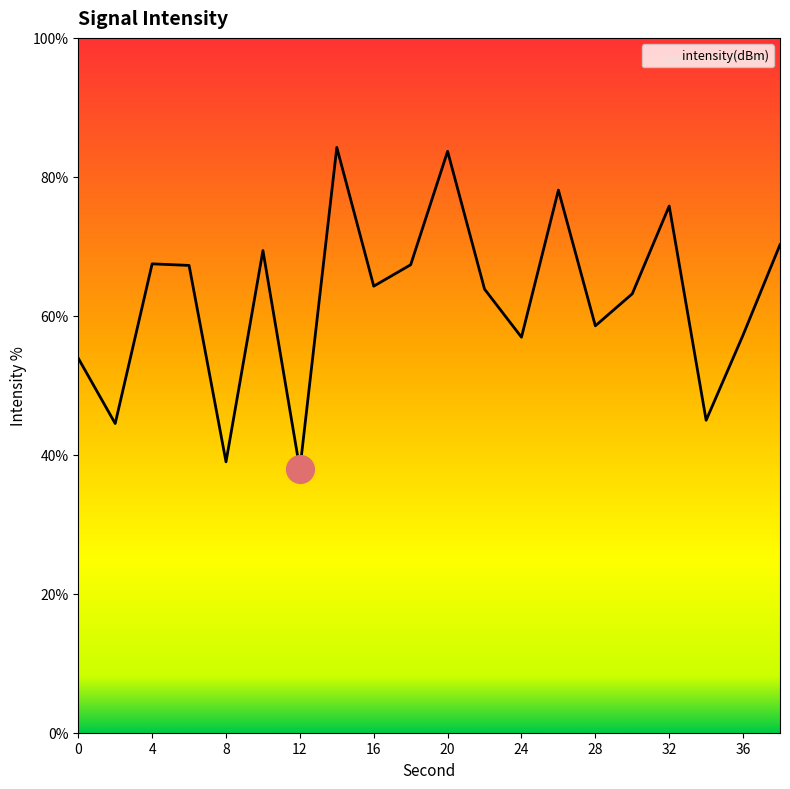

What is the ratio of the value at 28 to the value at 24?

1.0